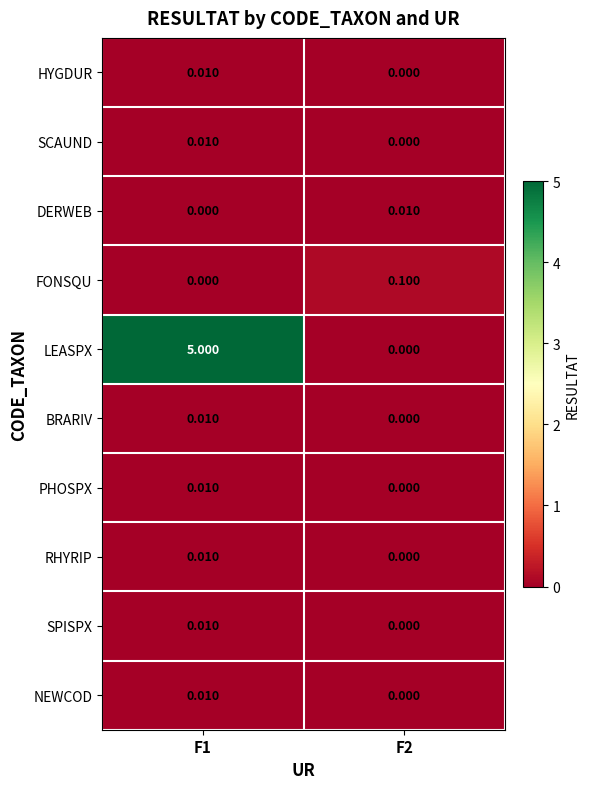

Which series has the largest total across all categories?

LEASPX